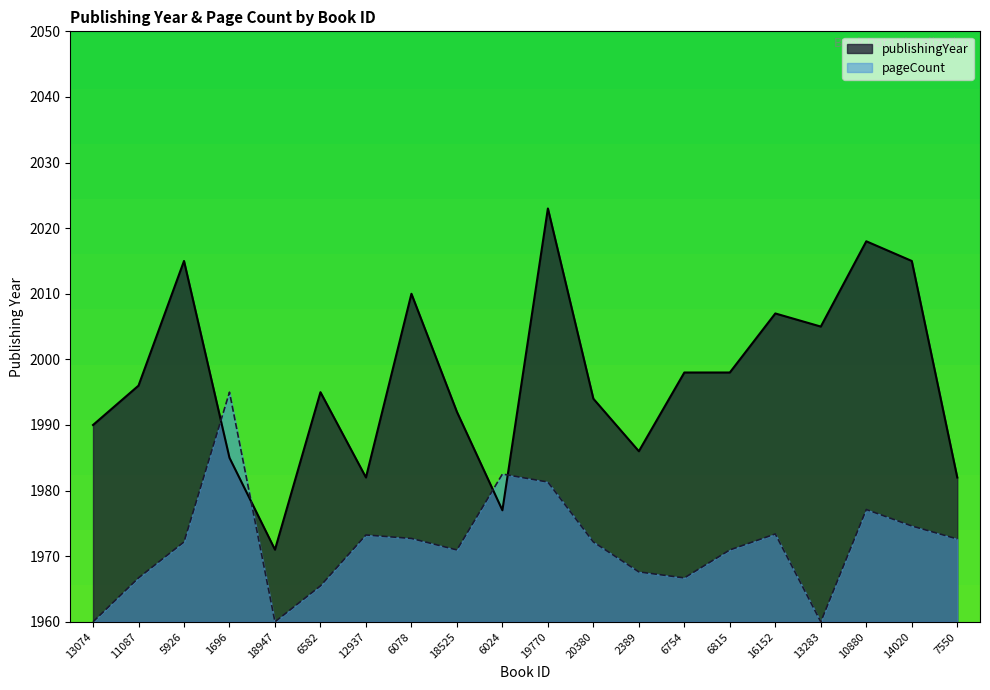

At which category does the chart reach its peak across all series?

19770